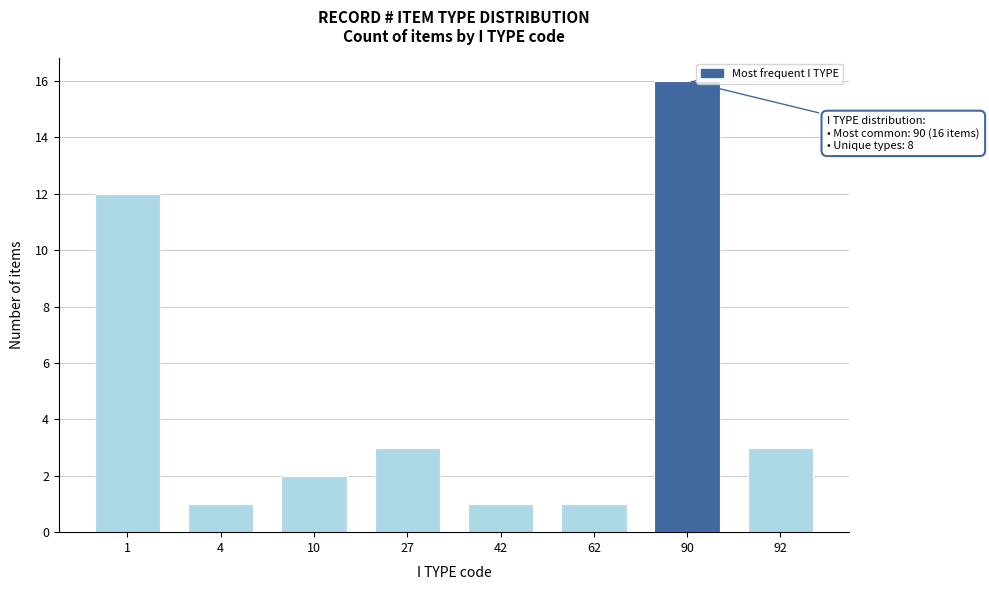

Reading right to left, extract all data points from this chart.

92=3	90=16	62=1	42=1	27=3	10=2	4=1	1=12